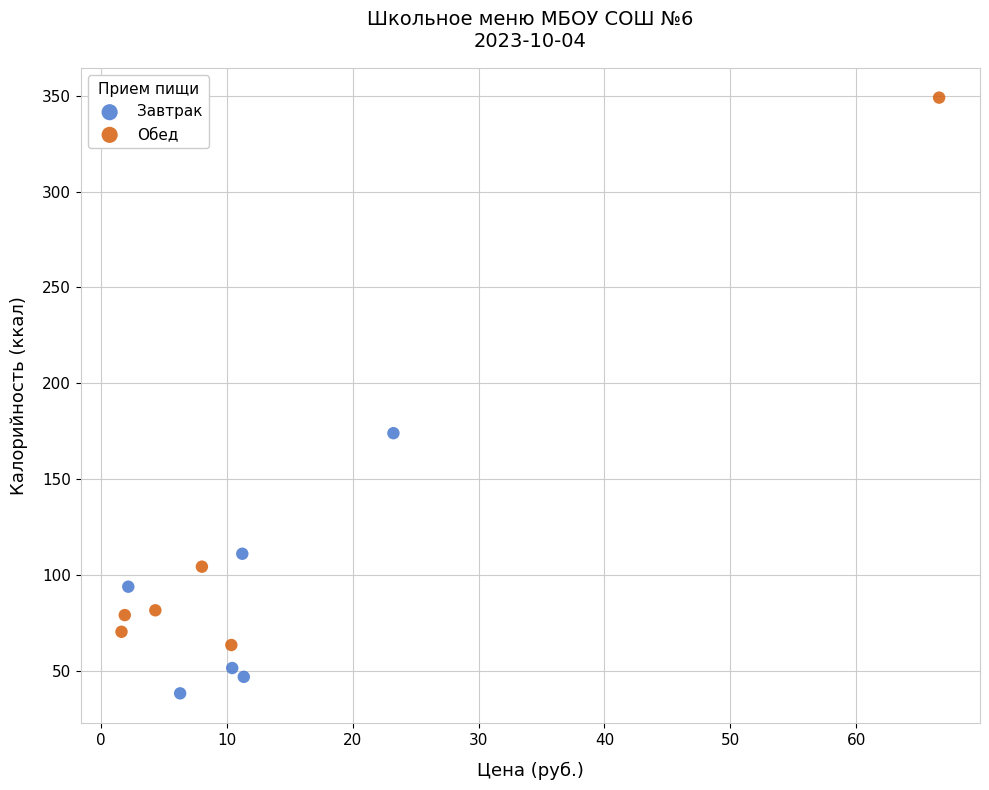

What are all the series names shown in the legend?

Завтрак, Обед